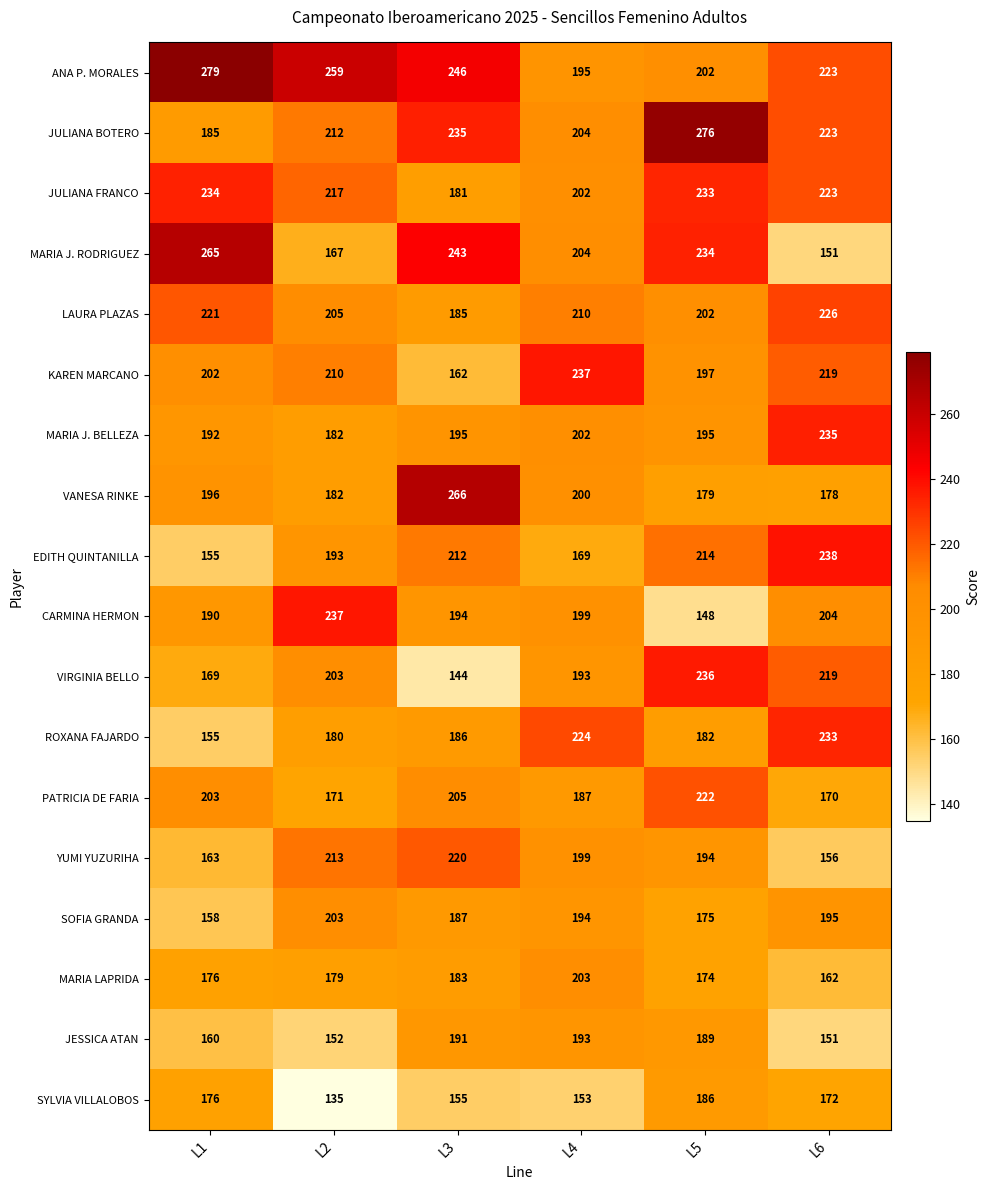

How many distinct data groups are displayed?

18